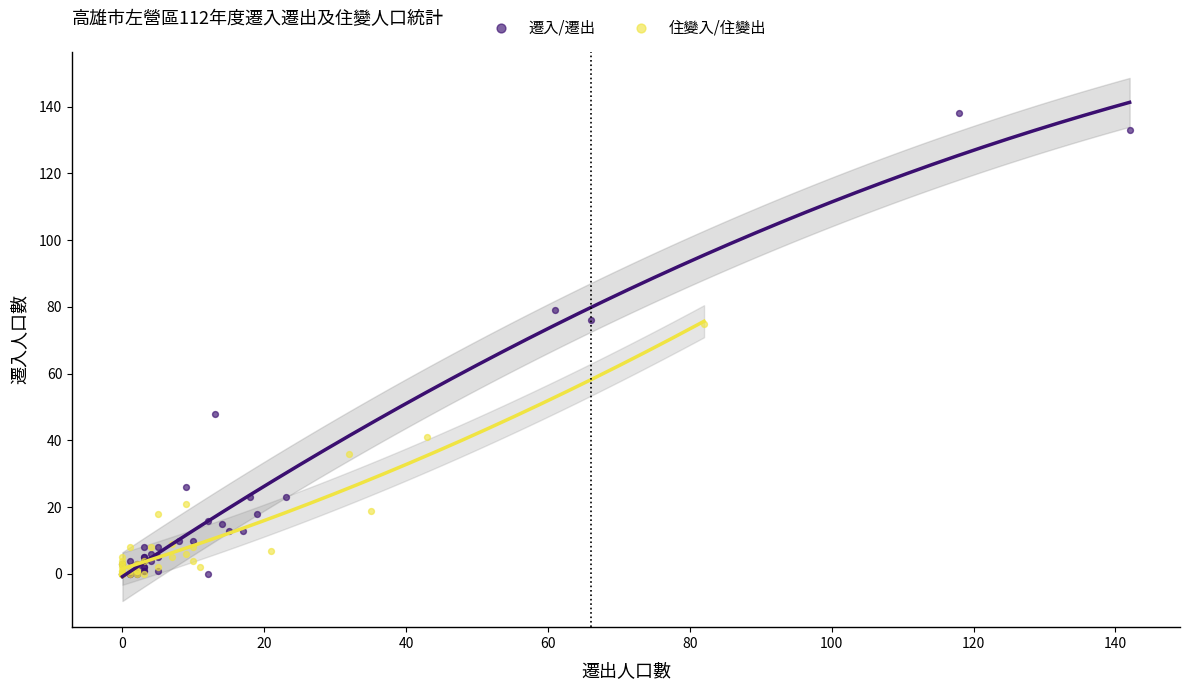

Which series has the widest spread of Y values?

遷入/遷出